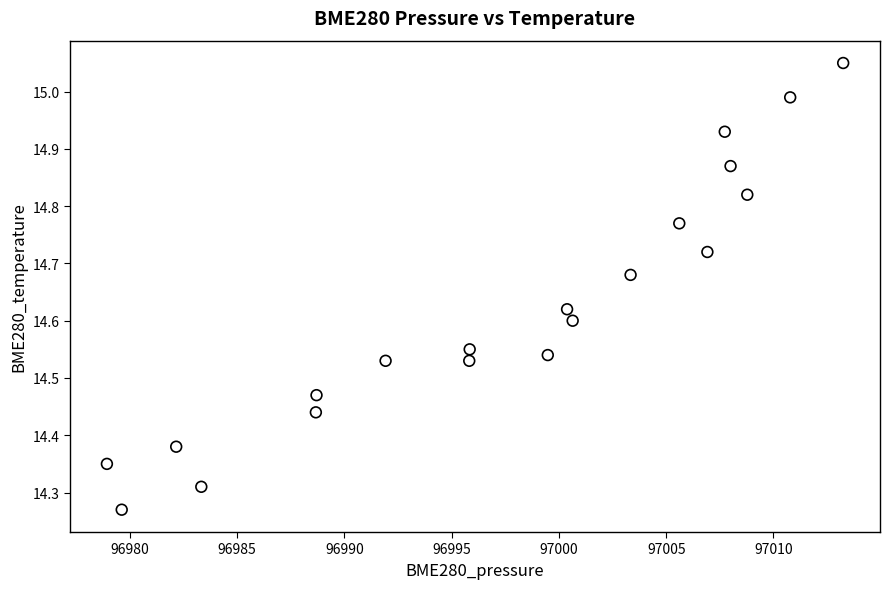

What is the range of Y values (max minus min)?

0.8